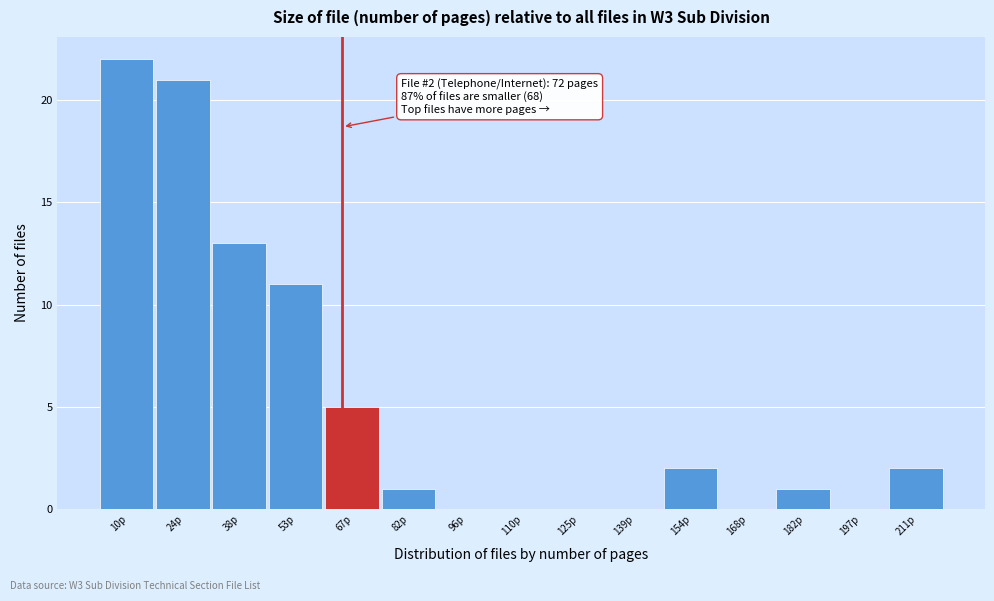

Reading left to right, what are all the values shown in this chart?

10p=22	24p=21	38p=13	53p=11	67p=5	82p=1	96p=0	110p=0	125p=0	139p=0	154p=2	168p=0	182p=1	197p=0	211p=2